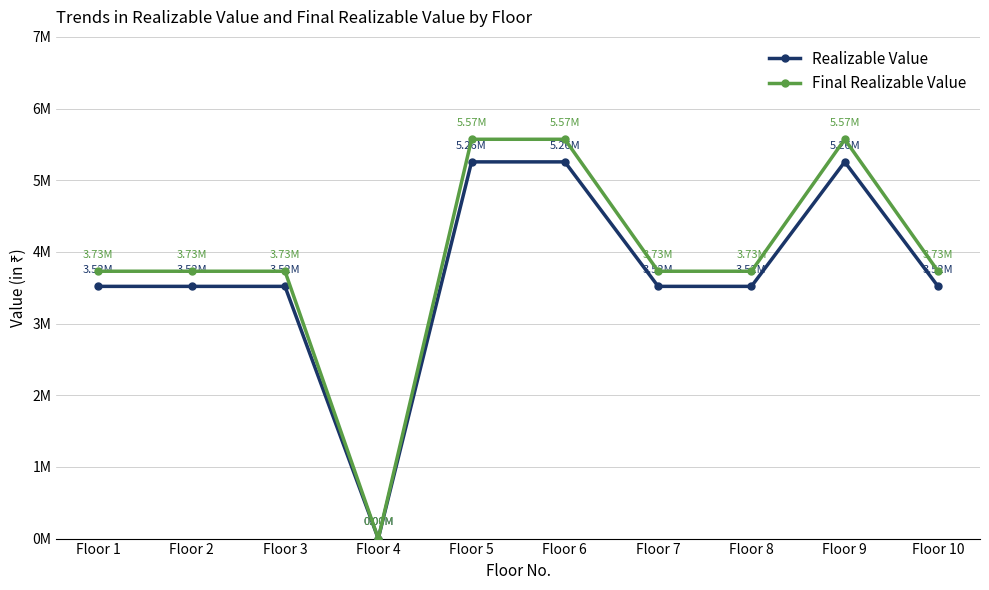

What are all the series names shown in the legend?

Realizable Value, Final Realizable Value